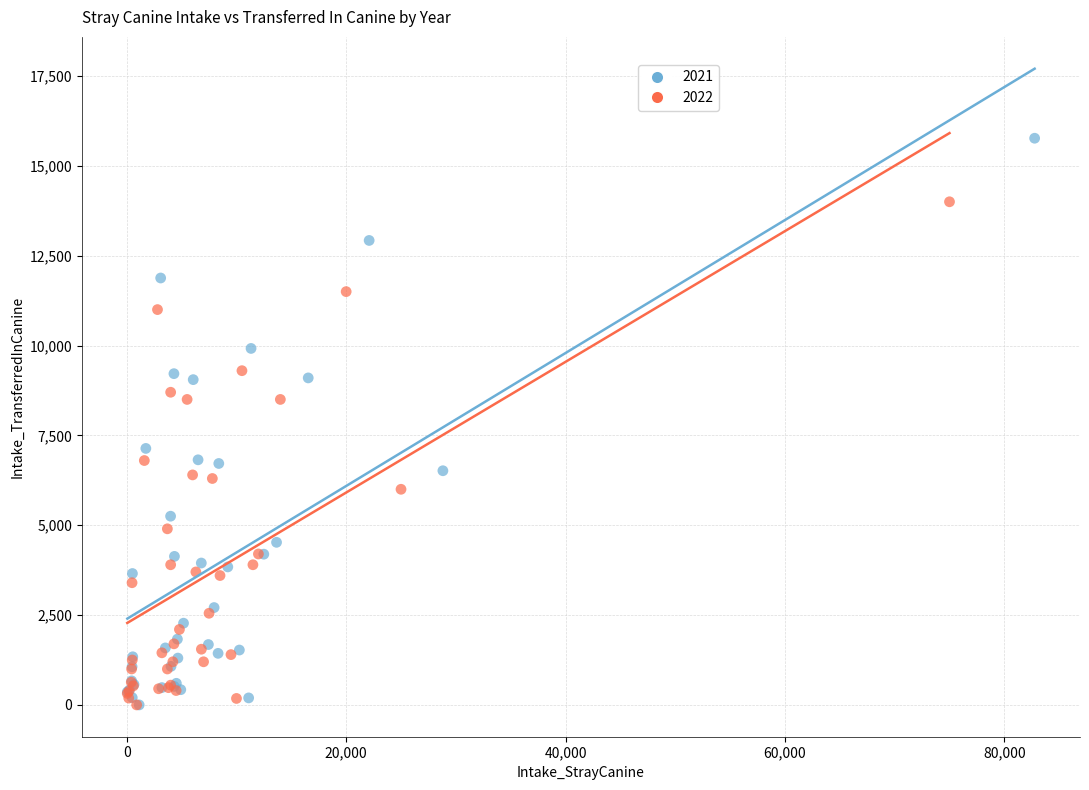

Which series has the largest Y range (max minus min)?

2021